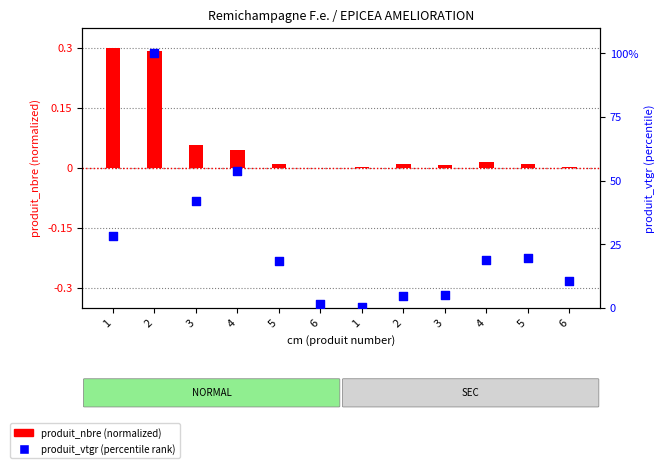

Which series has the widest spread of Y values?

produit_vtgr (percentile)